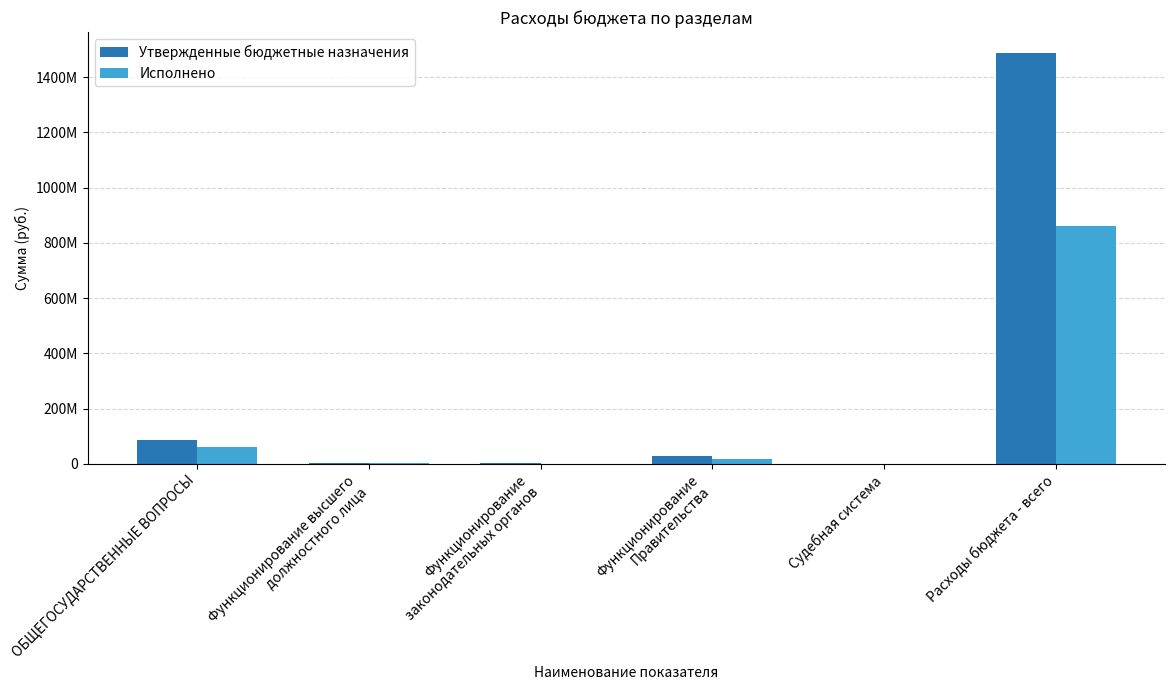

Which category has the highest value in the Исполнено series?

Расходы бюджета - всего